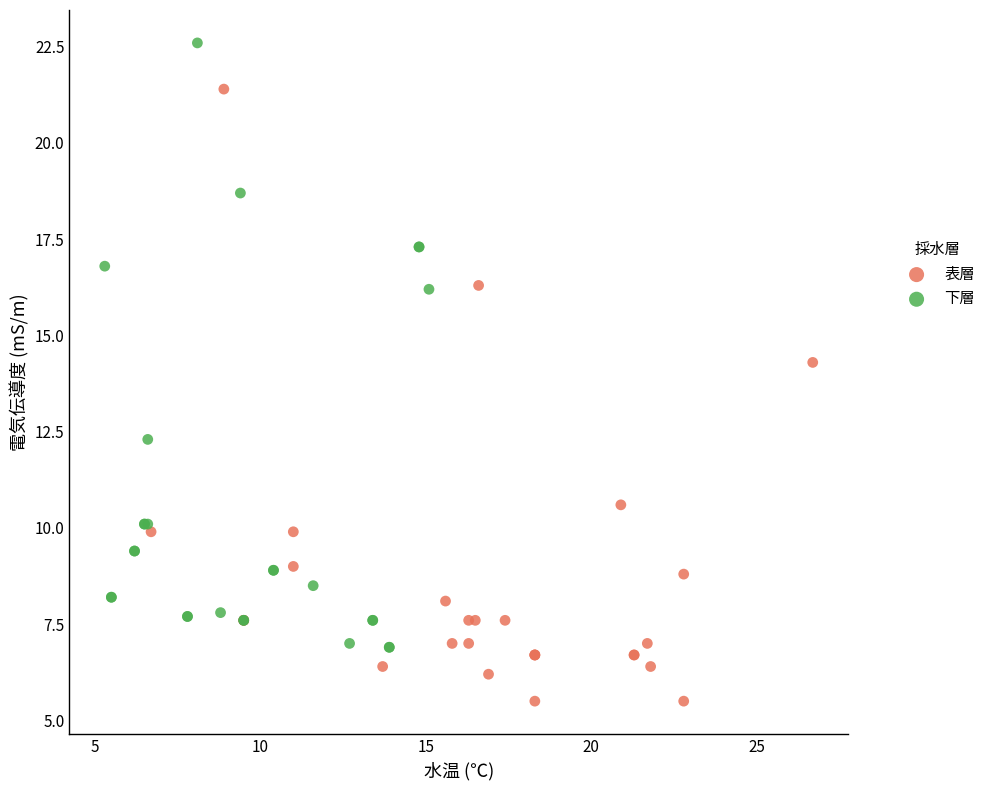

Which series contains the lowest Y value?

表層